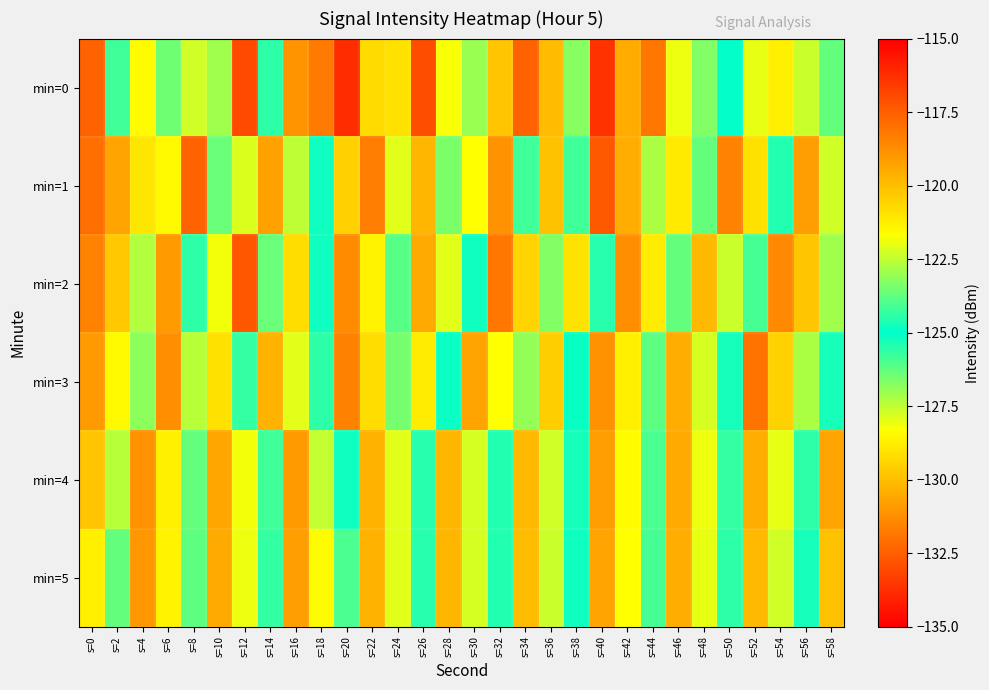

Reading right to left, what are all the values shown in this chart?

min=0: s=58=-126.3	s=56=-122.4	s=54=-121.3	s=52=-122.0	s=50=-124.9	s=48=-123.3	s=46=-121.9	s=44=-118.1	s=42=-130.5	s=40=-116.3	s=38=-126.7	s=36=-119.9	s=34=-117.6	s=32=-129.8	s=30=-123.0	s=28=-121.8	s=26=-117.1	s=24=-129.1	s=22=-120.8	s=20=-116.2	s=18=-118.3	s=16=-131.1	s=14=-124.4	s=12=-117.0	s=10=-122.9	s=8=-122.3	s=6=-123.5	s=4=-121.6	s=2=-124.2	s=0=-117.6
min=1: s=58=-122.3	s=56=-119.2	s=54=-124.6	s=52=-120.9	s=50=-118.5	s=48=-123.7	s=46=-121.1	s=44=-122.8	s=42=-119.6	s=40=-117.4	s=38=-125.8	s=36=-120.1	s=34=-124.2	s=32=-118.9	s=30=-121.7	s=28=-123.4	s=26=-119.8	s=24=-122.1	s=22=-118.3	s=20=-120.5	s=18=-125.2	s=16=-122.5	s=14=-119.2	s=12=-122.2	s=10=-126.4	s=8=-117.6	s=6=-121.5	s=4=-121.0	s=2=-119.4	s=0=-117.9
min=2: s=58=-122.9	s=56=-120.2	s=54=-118.6	s=52=-124.1	s=50=-122.4	s=48=-119.9	s=46=-123.7	s=44=-121.2	s=42=-118.8	s=40=-125.5	s=38=-121.0	s=36=-123.3	s=34=-120.6	s=32=-118.2	s=30=-124.8	s=28=-122.1	s=26=-119.5	s=24=-123.9	s=22=-121.4	s=20=-118.7	s=18=-125.2	s=16=-120.8	s=14=-123.6	s=12=-117.3	s=10=-121.8	s=8=-124.4	s=6=-119.1	s=4=-122.7	s=2=-120.3	s=0=-118.5
min=3: s=58=-125.3	s=56=-122.8	s=54=-120.5	s=52=-118.1	s=50=-124.7	s=48=-122.2	s=46=-119.6	s=44=-123.8	s=42=-121.3	s=40=-118.9	s=38=-125.1	s=36=-120.4	s=34=-123.1	s=32=-121.7	s=30=-119.3	s=28=-124.9	s=26=-121.2	s=24=-123.5	s=22=-120.8	s=20=-118.4	s=18=-125.6	s=16=-122.1	s=14=-119.7	s=12=-124.3	s=10=-120.9	s=8=-122.6	s=6=-118.8	s=4=-123.2	s=2=-121.5	s=0=-119.1
min=4: s=58=-119.3	s=56=-124.4	s=54=-122.0	s=52=-119.6	s=50=-124.3	s=48=-121.9	s=46=-119.5	s=44=-124.0	s=42=-121.6	s=40=-119.2	s=38=-124.7	s=36=-122.3	s=34=-119.9	s=32=-124.6	s=30=-122.2	s=28=-119.8	s=26=-124.5	s=24=-122.1	s=22=-119.7	s=20=-124.8	s=18=-122.5	s=16=-119.1	s=14=-124.2	s=12=-121.8	s=10=-119.4	s=8=-123.7	s=6=-121.3	s=4=-118.9	s=2=-122.6	s=0=-120.2
min=5: s=58=-120.1	s=56=-124.7	s=54=-122.3	s=52=-119.9	s=50=-124.4	s=48=-122.0	s=46=-119.6	s=44=-124.1	s=42=-121.7	s=40=-119.3	s=38=-124.8	s=36=-122.4	s=34=-120.0	s=32=-124.6	s=30=-122.2	s=28=-119.8	s=26=-124.5	s=24=-122.1	s=22=-119.7	s=20=-124.0	s=18=-121.6	s=16=-119.2	s=14=-124.3	s=12=-121.9	s=10=-119.5	s=8=-123.8	s=6=-121.4	s=4=-119.0	s=2=-123.7	s=0=-121.3